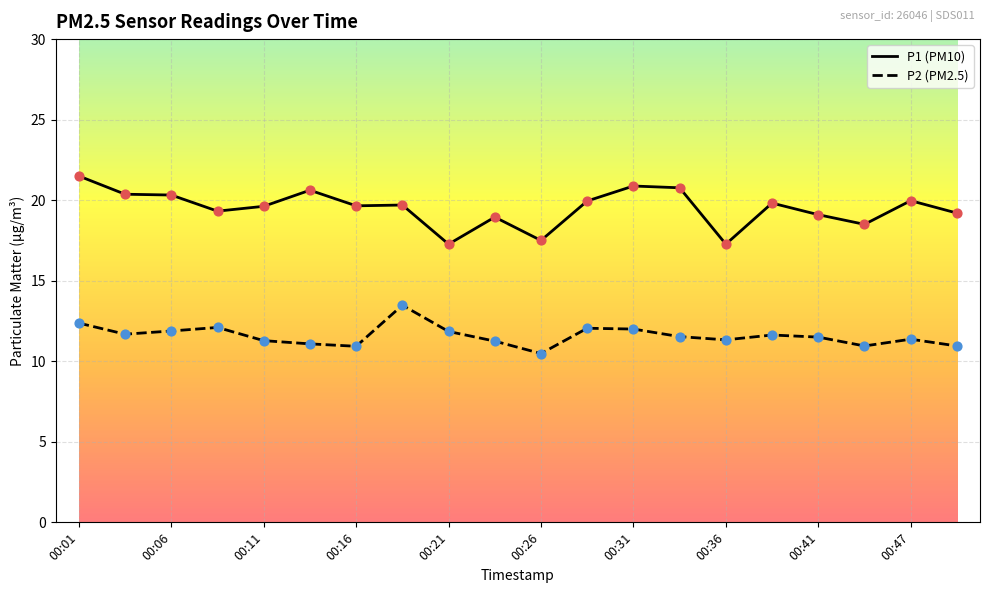

What are all the series names shown in the legend?

P1 (PM10), P2 (PM2.5)